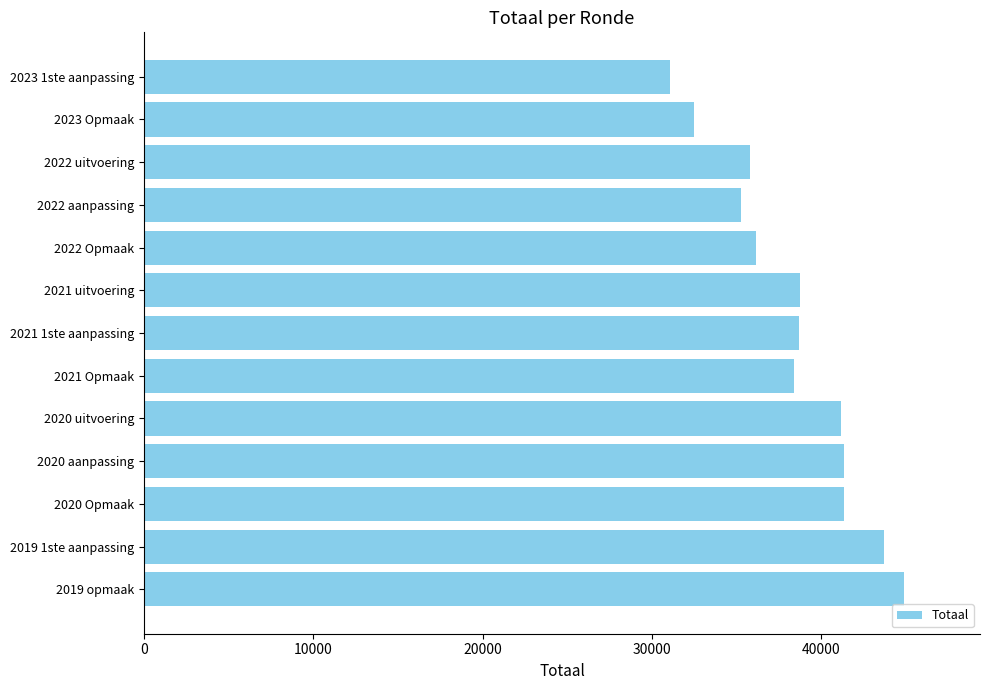

At which category does the chart reach its peak across all series?

2019 opmaak